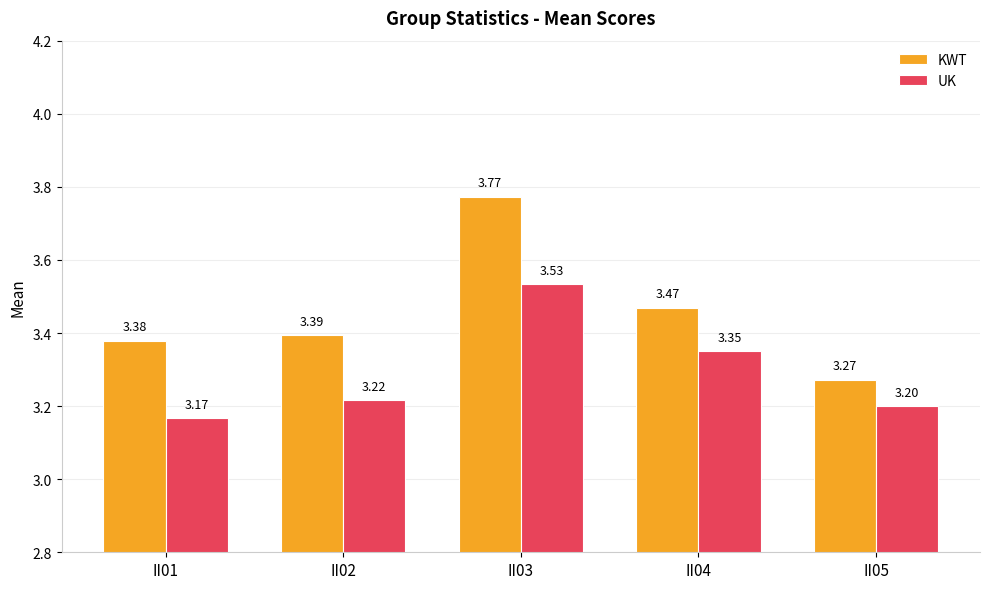

Rank the series by their maximum value, from highest to lowest.

KWT, UK